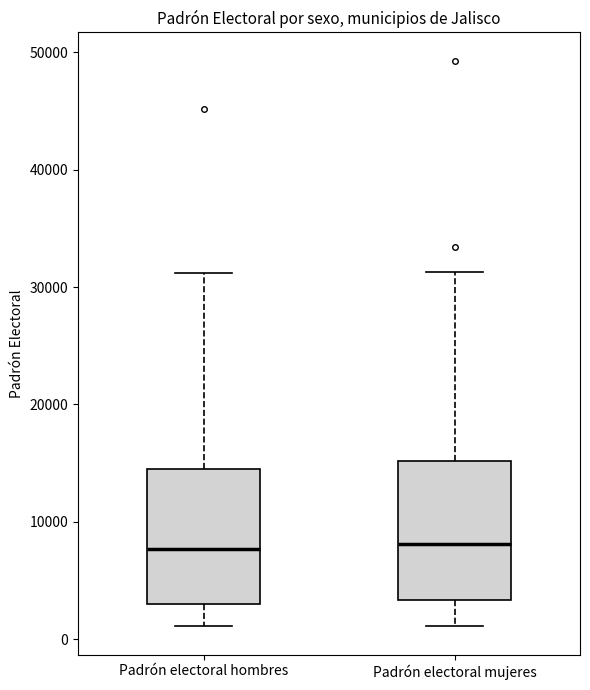

Where does the lower whisker of the box for Padrón electoral mujeres end on the y-axis? The values are not printed on the chart, so give them approximately, as read against the axis.

1000